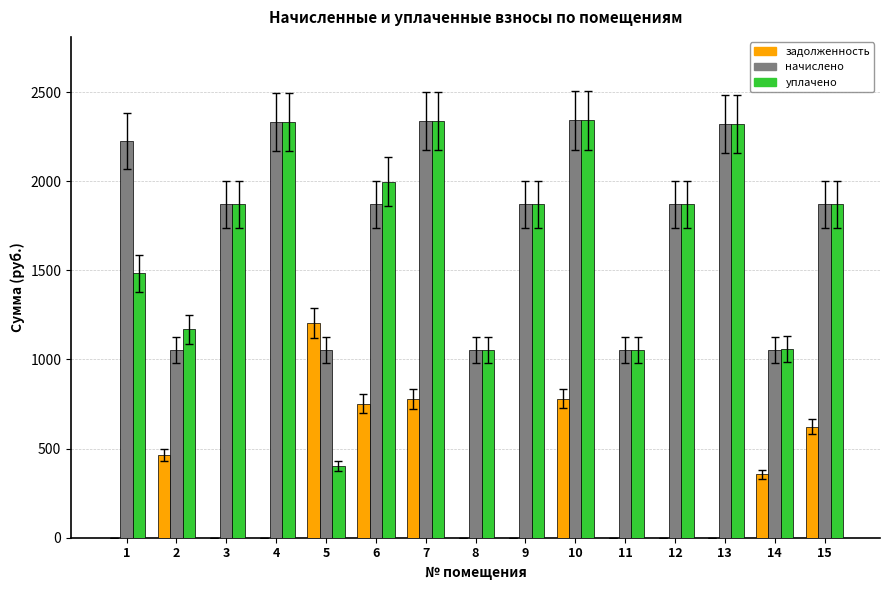

True or false: уплачено has a value of 1060.2 at 14.

True